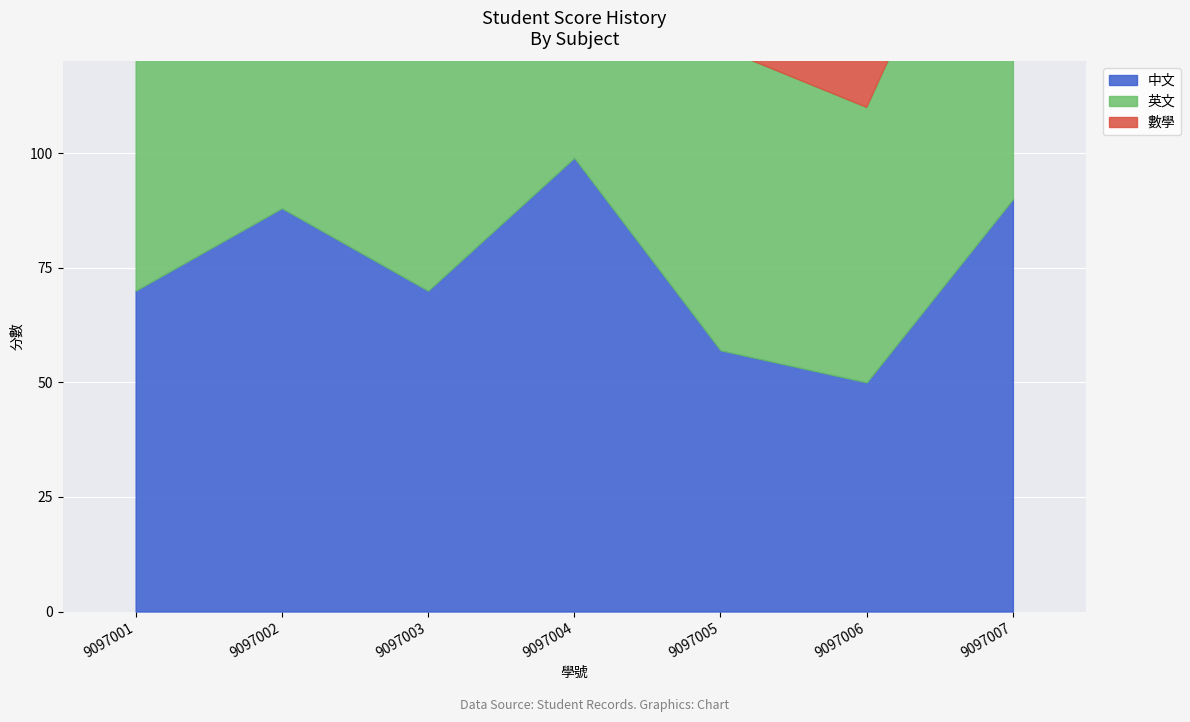

Which label corresponds to the largest value in the chart?

9097004